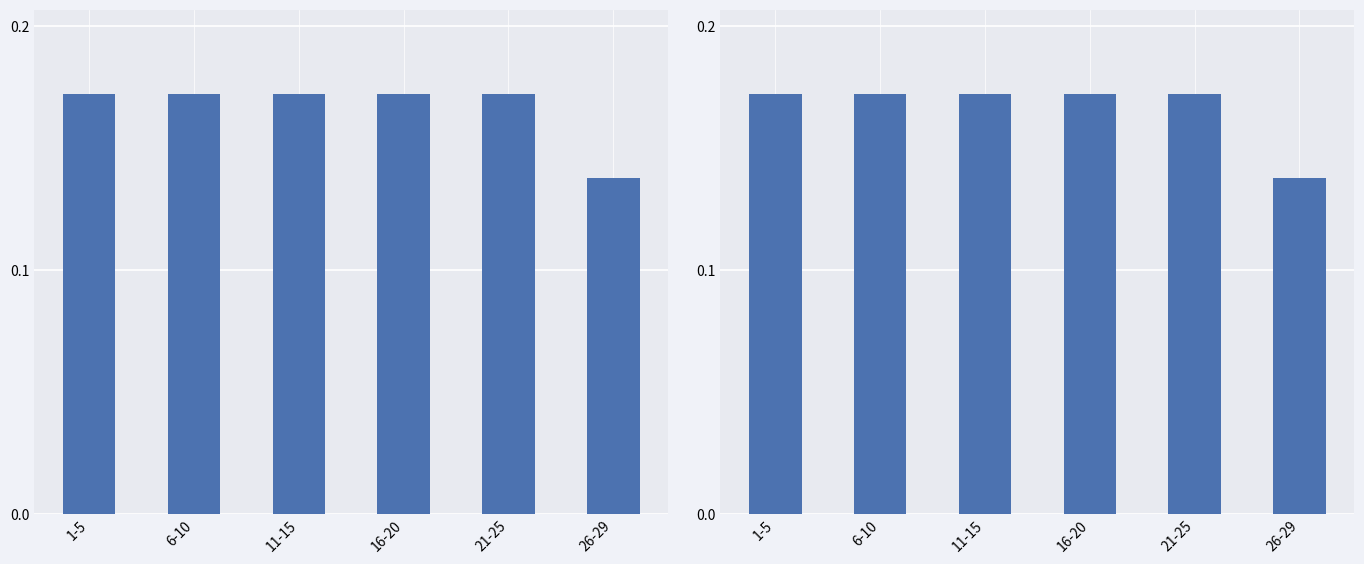

The value at 16-20 is 0.2. True or false?

True